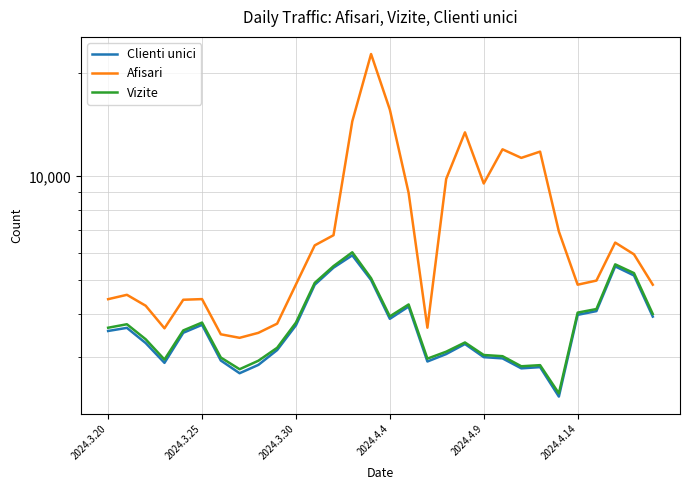

Reading left to right, list all the values displayed in this chart.

Clienti unici: 3566	3641	3290	2883	3523	3715	2928	2690	2844	3140	3703	4854	5440	5906	5010	3867	4197	2909	3057	3269	2995	2970	2779	2802	2302	3971	4072	5487	5164	3925
Afisari: 4409	4539	4220	3630	4392	4411	3488	3407	3522	3745	4864	6312	6755	14440	22626	15610	8958	3645	9833	13416	9539	11981	11316	11799	6925	4856	4991	6431	5946	4856
Vizite: 3644	3730	3374	2947	3579	3772	2987	2763	2924	3188	3771	4915	5497	6028	5071	3931	4256	2965	3106	3303	3038	3014	2818	2839	2352	4031	4128	5562	5246	3994